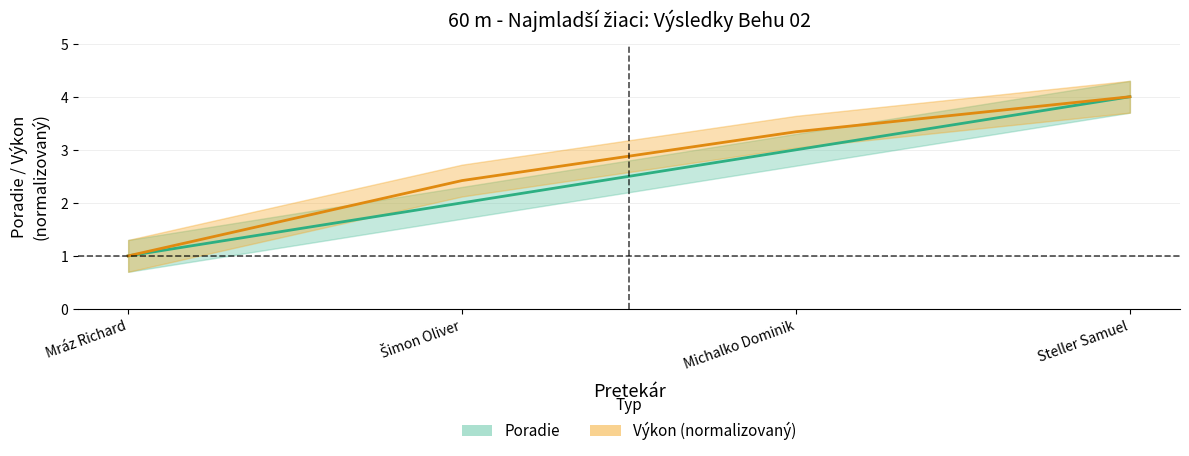

True or false: the data shows 5 at Steller Samuel.

False